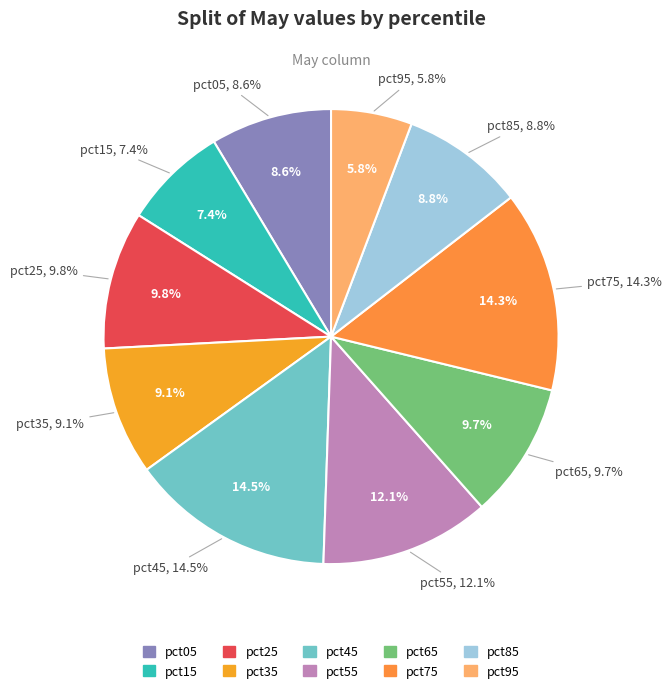

What portion of the pie excludes pct85?

91.2%